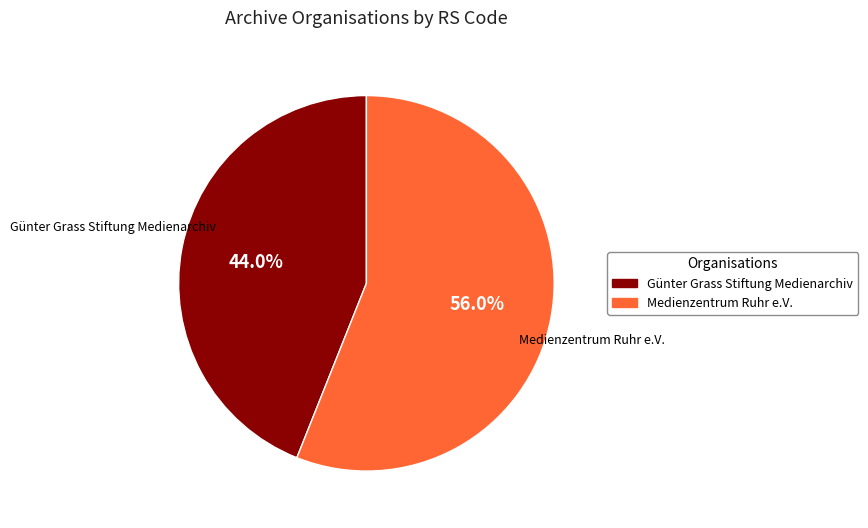

Which slice is the largest?

Medienzentrum Ruhr e.V.